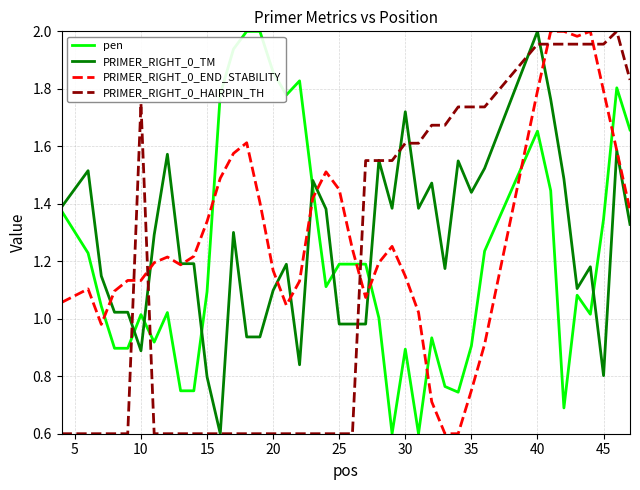

List the series in order of their overall mean, highest first.

PRIMER_RIGHT_0_END_STABILITY, PRIMER_RIGHT_0_TM, pen, PRIMER_RIGHT_0_HAIRPIN_TH